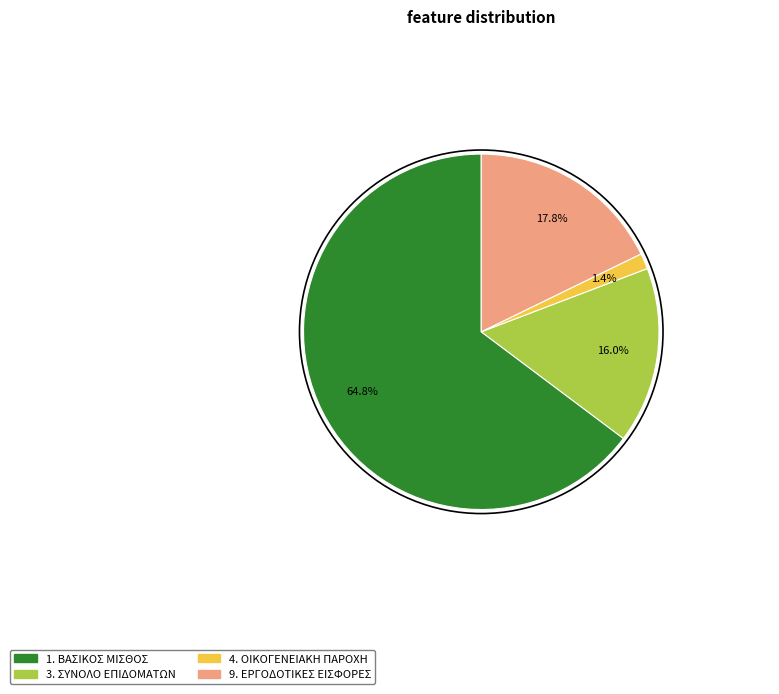

Count the number of slices in the pie.

4